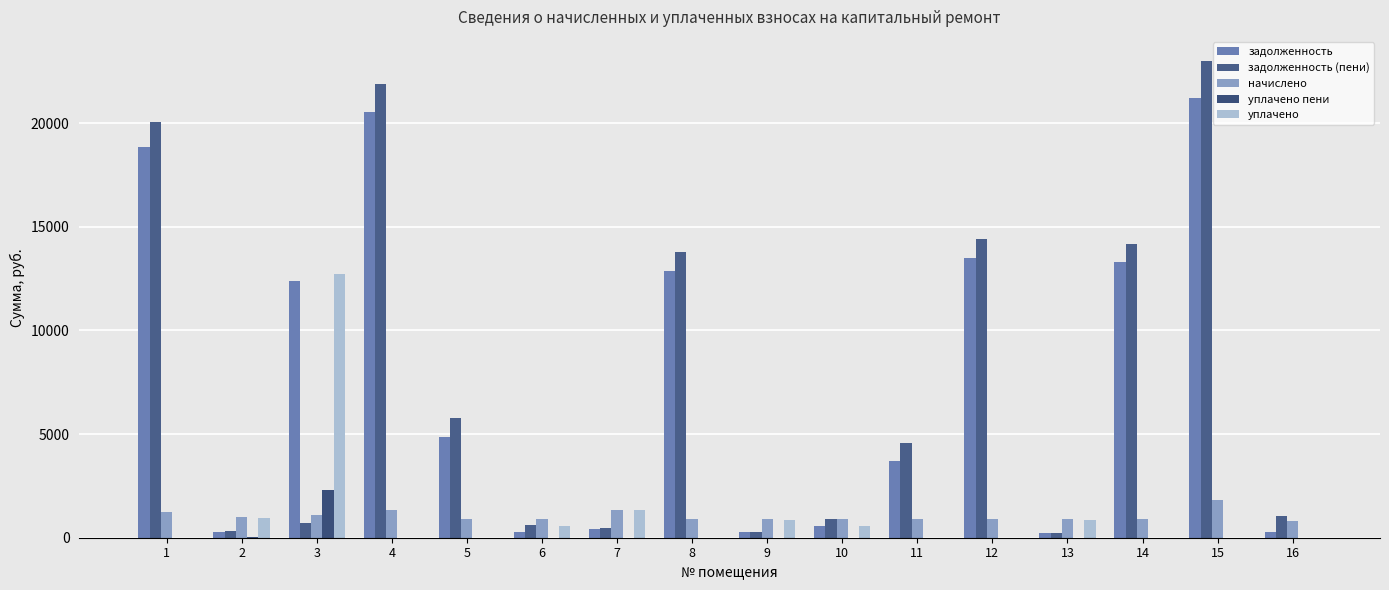

Rank the series at 4 from lowest to highest value.

уплачено пени, уплачено, начислено, задолженность, задолженность (пени)